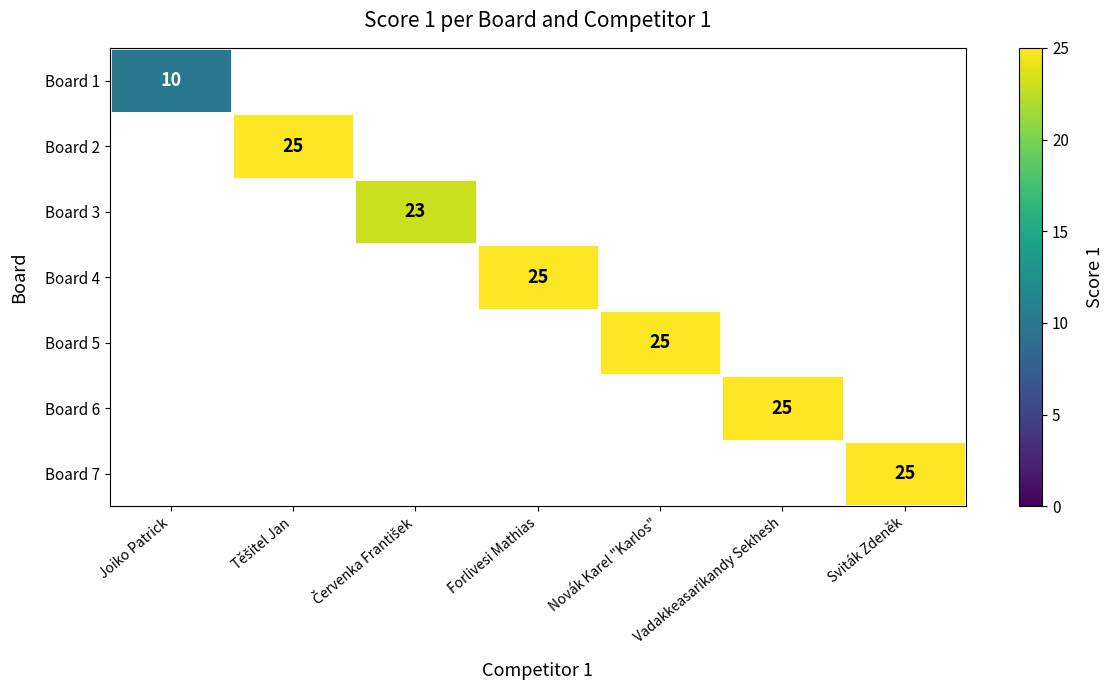

The value of Board 4 at Forlivesi Mathias is 25. True or false?

True